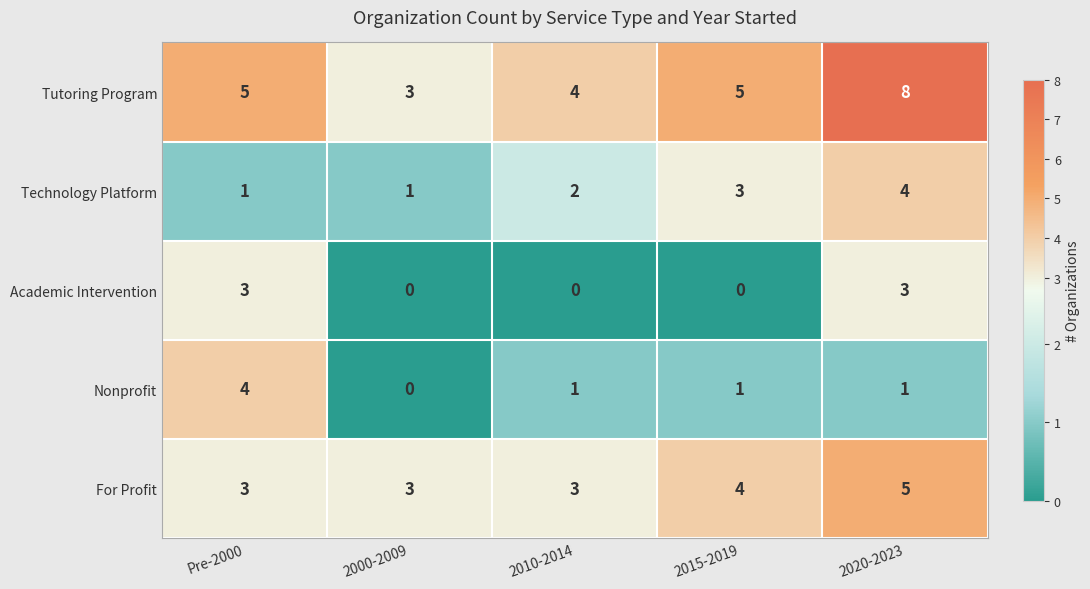

What is the maximum value for Tutoring Program?

8